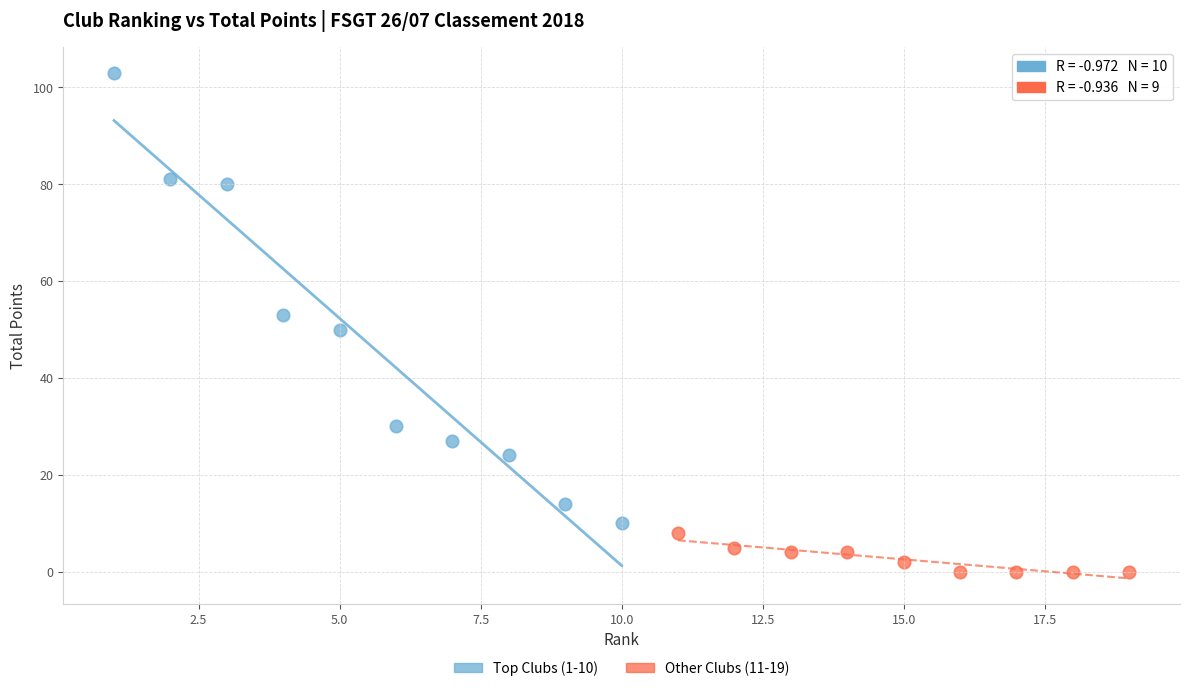

Which series contains the highest Y value?

Top Clubs (1-10)